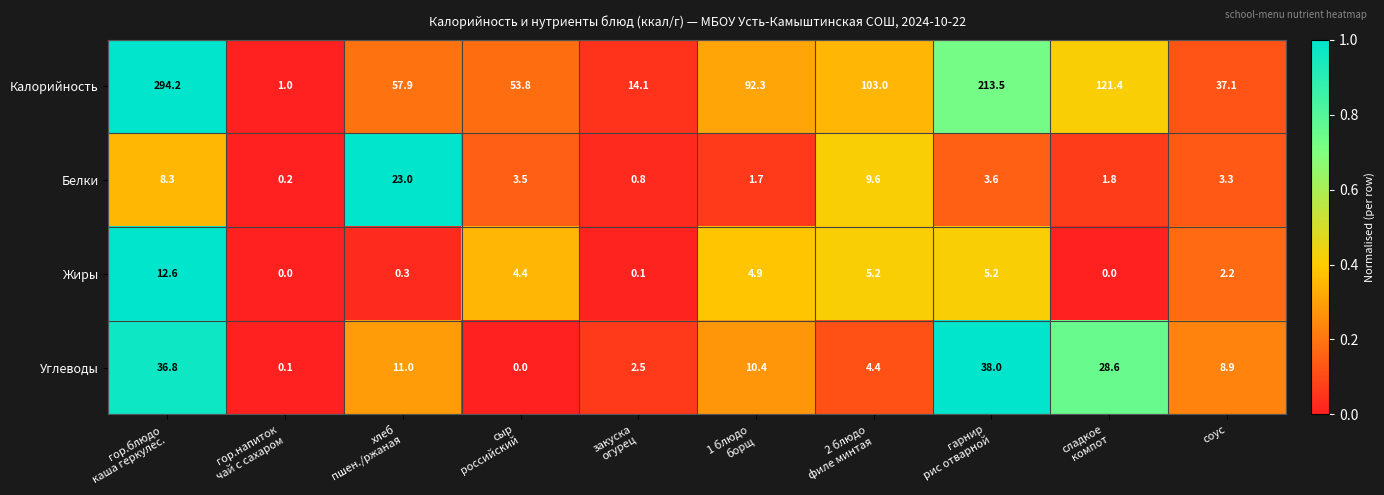

How many distinct data groups are displayed?

4